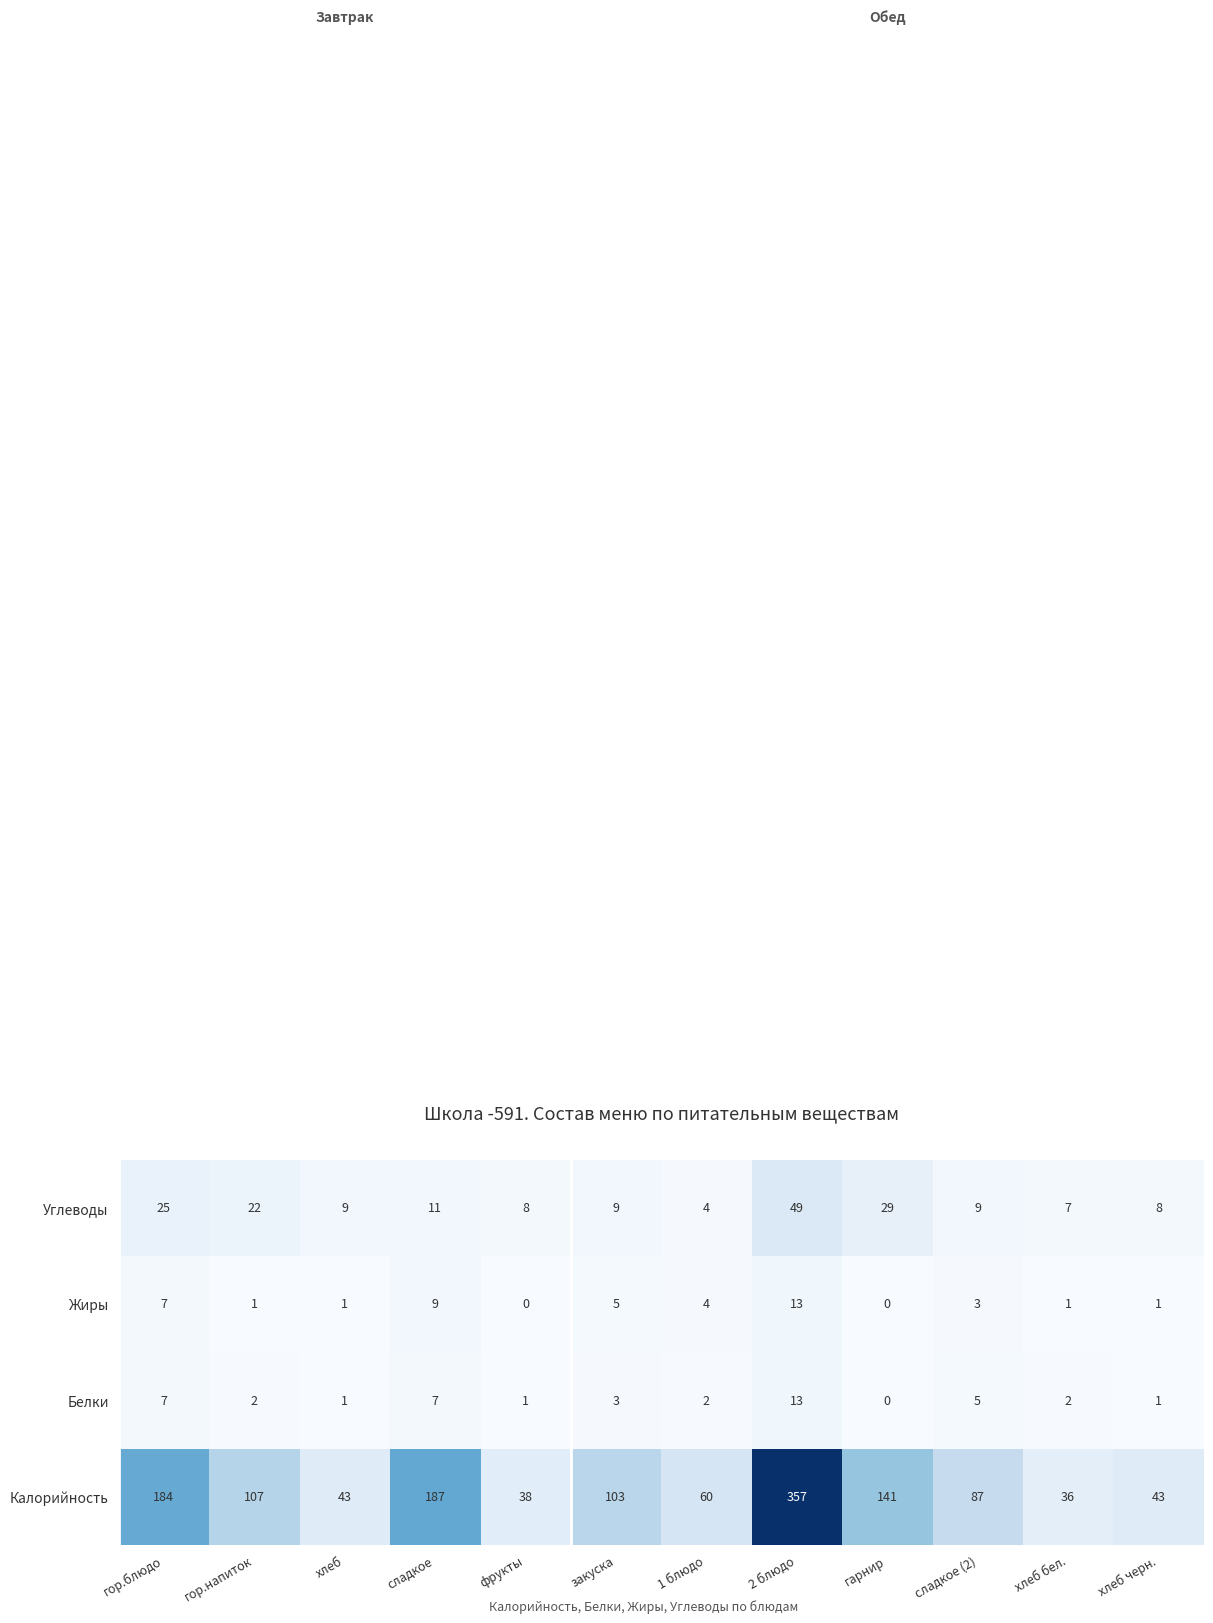

Is it true that Белки equals 1 at хлеб?

True